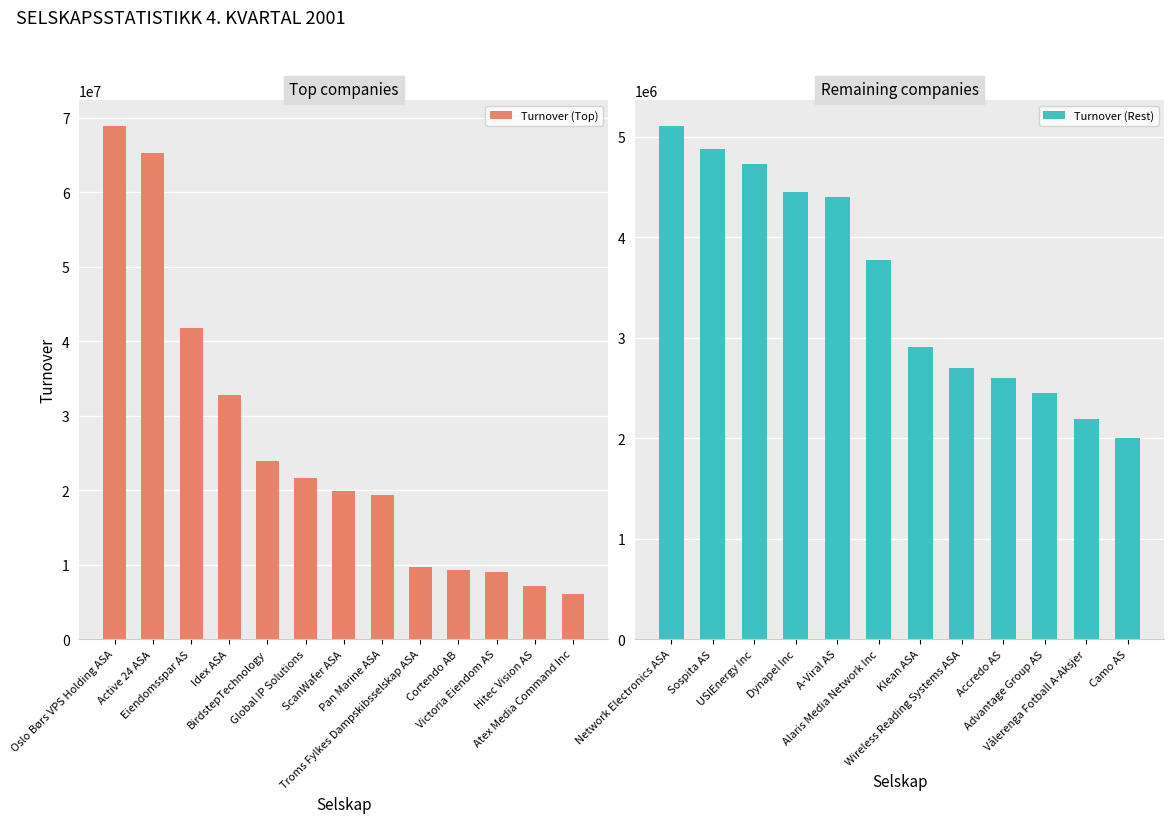

Where does the data first go above 19941850?

Oslo Børs VPS Holding ASA